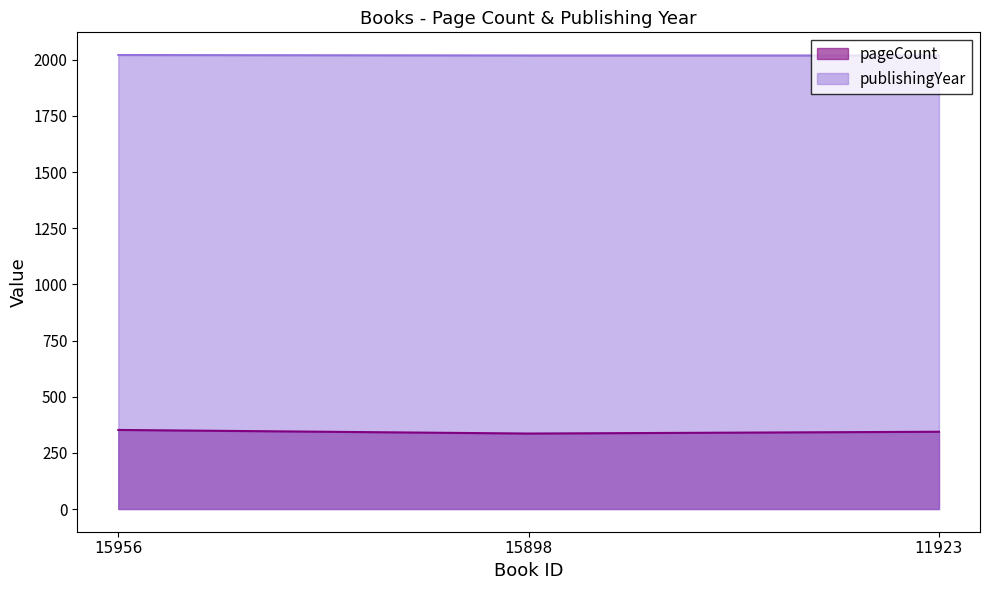

Which has a higher value, 11923 or 15898?

11923